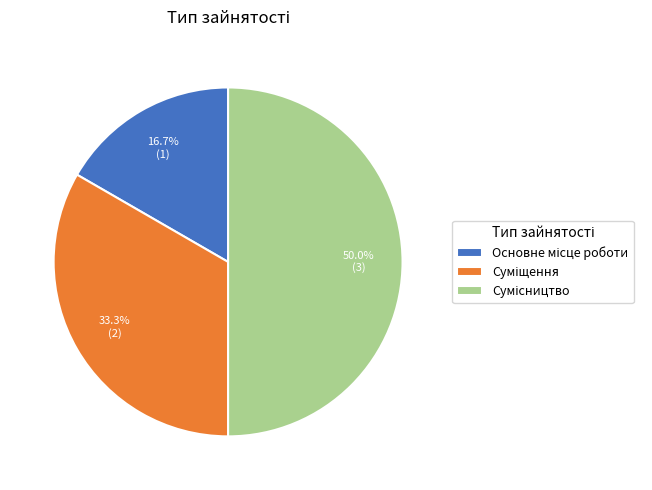

Rank the categories by value from highest to lowest.

Сумісництво, Суміщення, Основне місце роботи